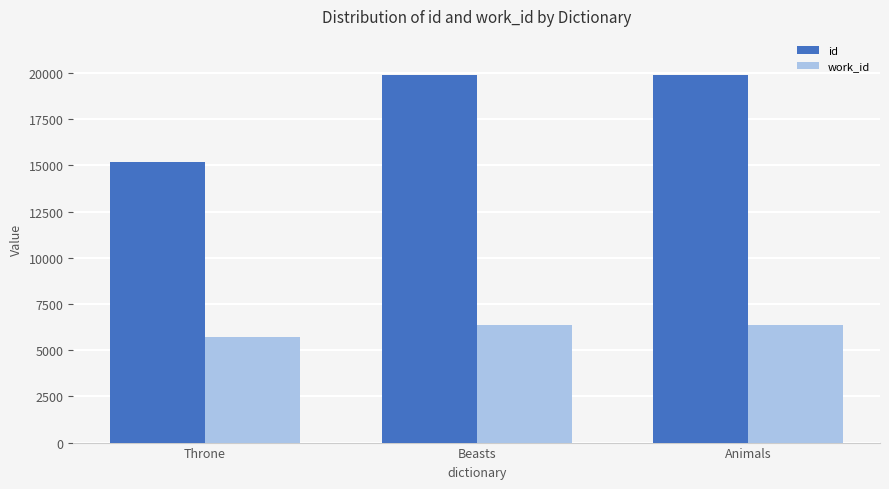

What is the spread (max minus min) of values at Animals?

13493